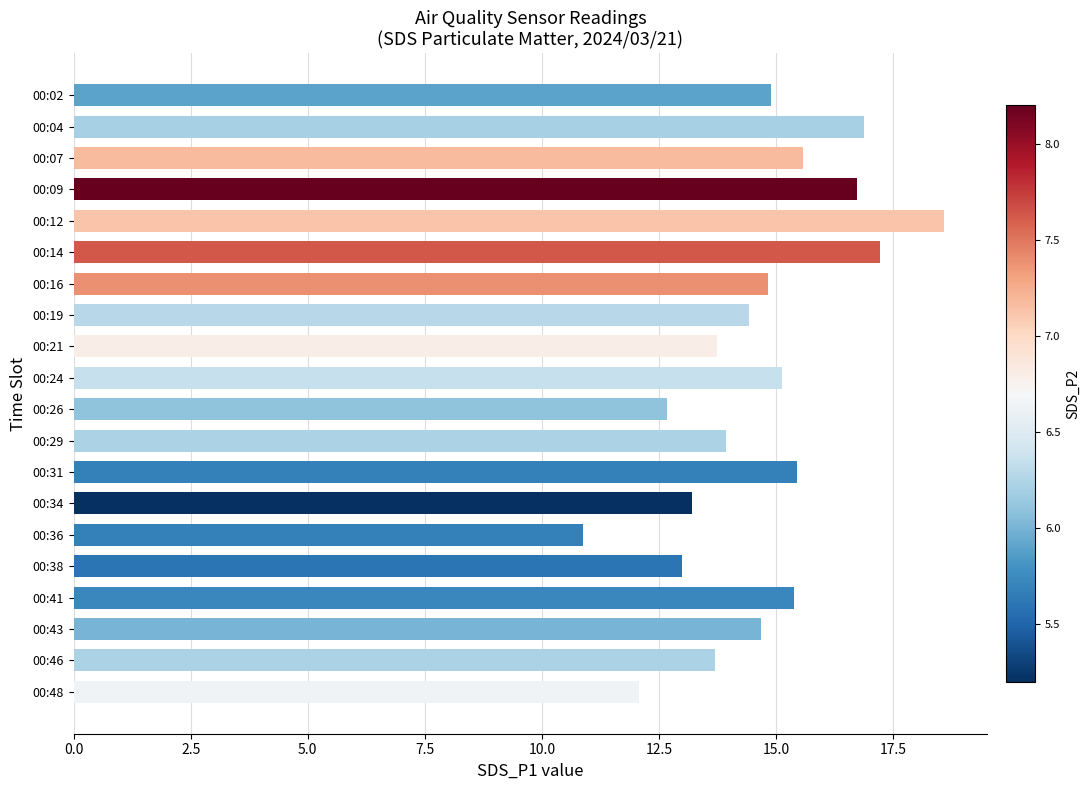

What is the value of the 11th bar from the top?

12.7